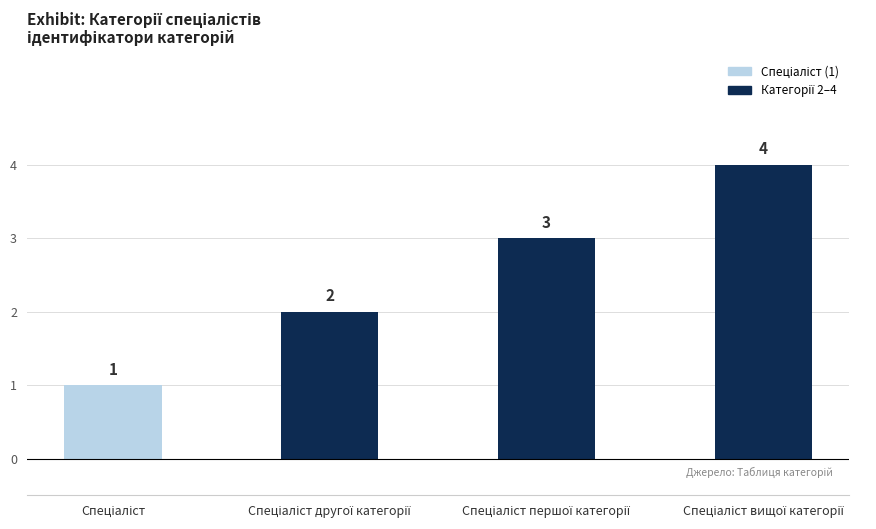

What is the value of the 2nd bar from the left?

2